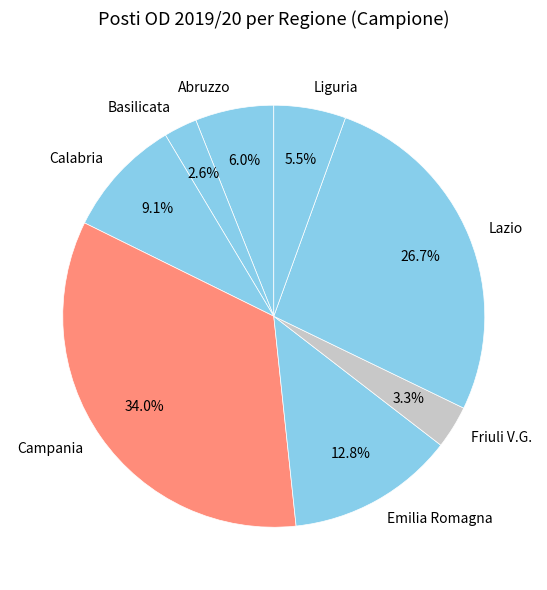

Rank the categories by value from lowest to highest.

Basilicata, Friuli V.G., Liguria, Abruzzo, Calabria, Emilia Romagna, Lazio, Campania